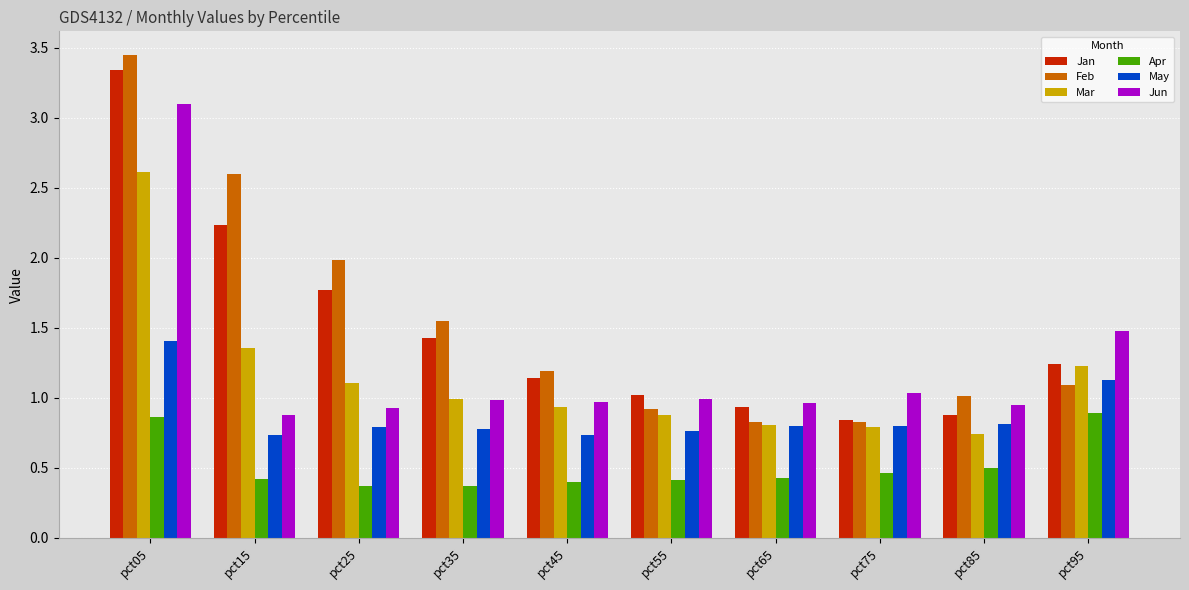

The value of Jun at pct25 is 1.6. True or false?

False